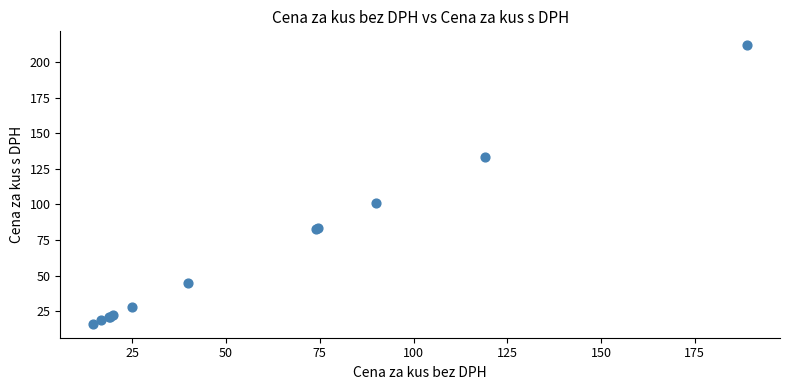

What Y value in the scatter plot is closest to 113?

100.7